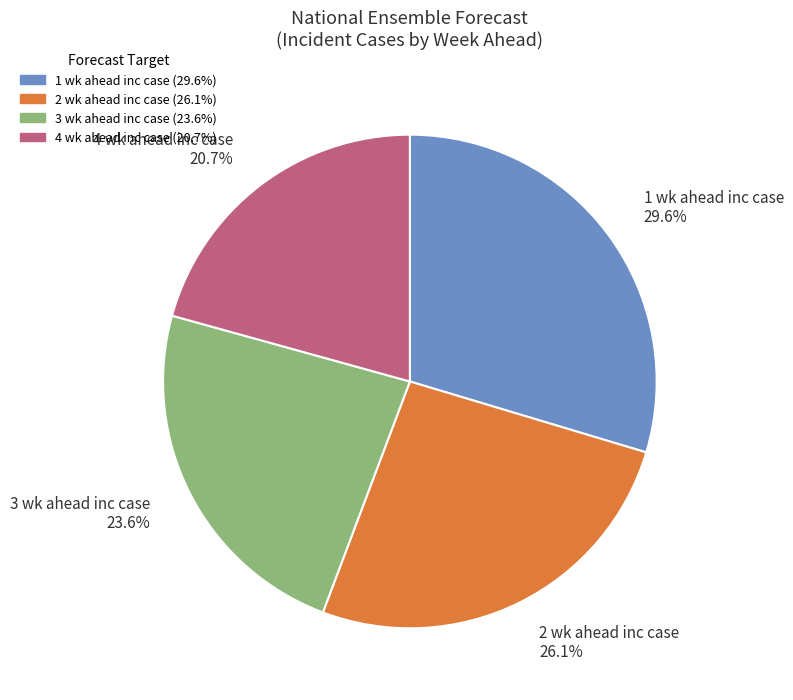

Combined, what portion of the pie is 2 wk ahead inc case and 4 wk ahead inc case?

46.8%